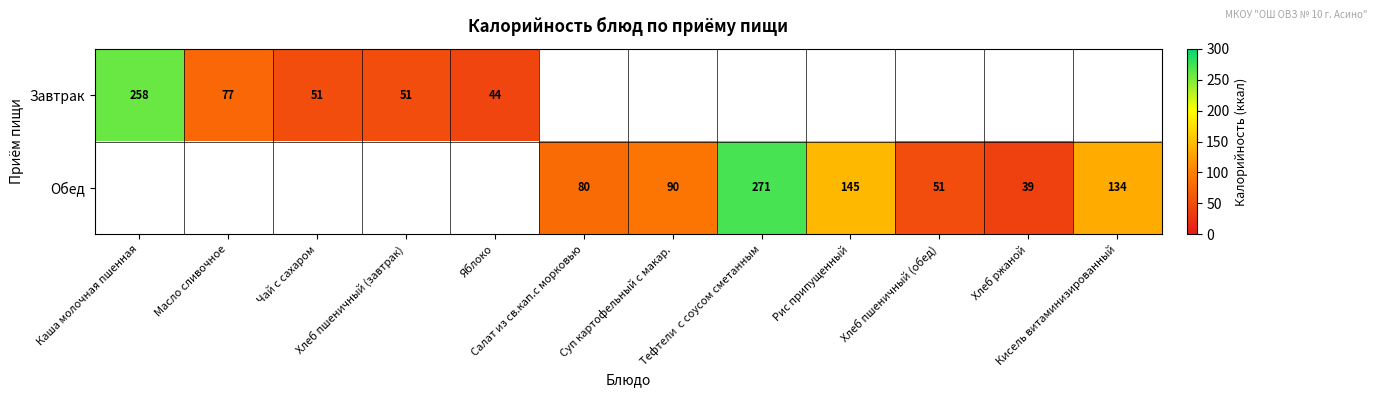

The value of Завтрак at Чай с сахаром is 51.0. True or false?

True